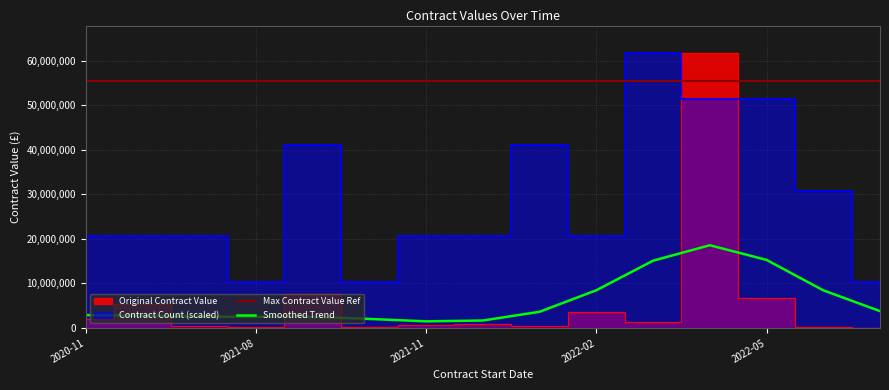

The value of Smoothed Trend at 2020-11 is 2904121.8. True or false?

True